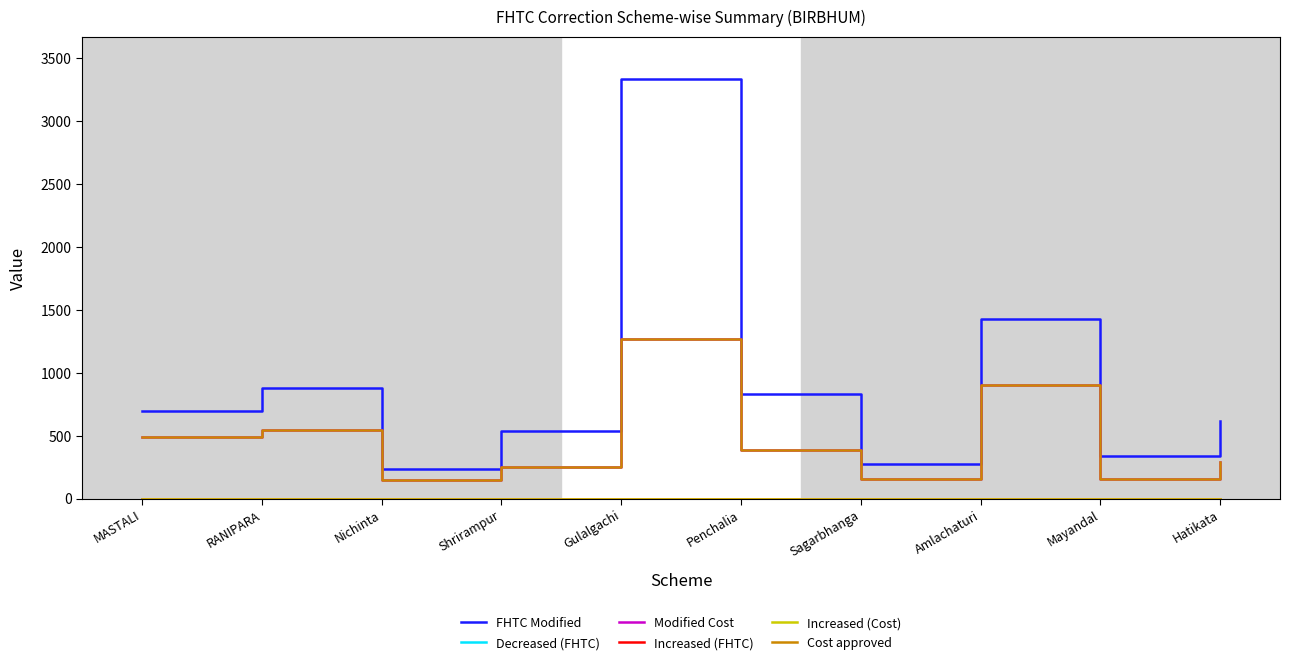

Does the chart display data point markers on the line(s)?

No